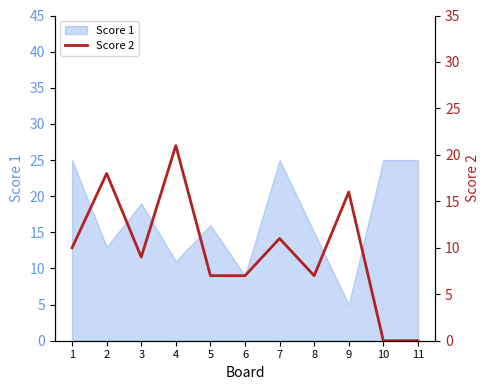

At which category does the chart reach its peak across all series?

4